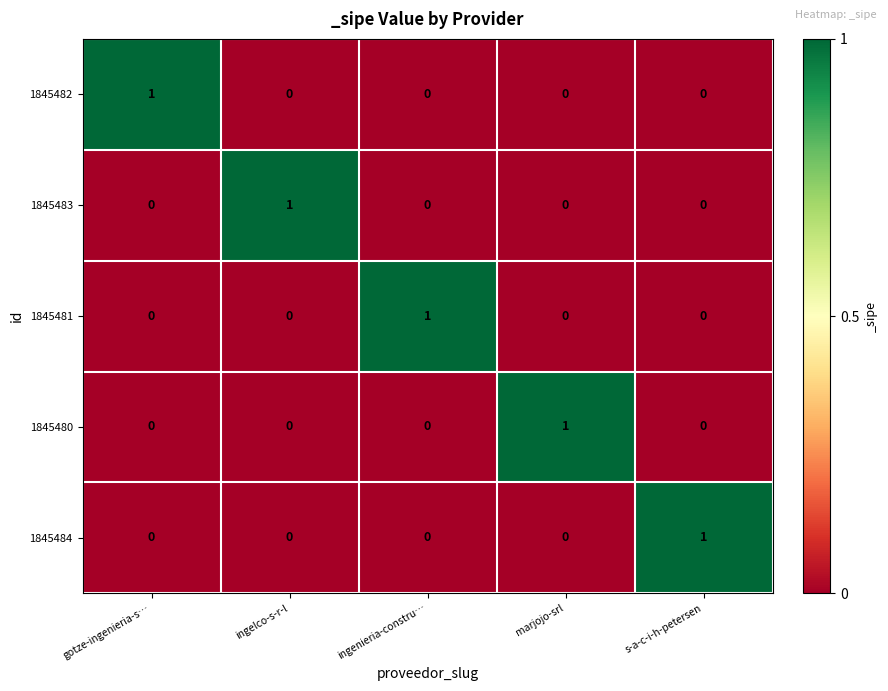

Is the value of 1845484 at s-a-c-i-h-petersen greater than the value of 1845480 at ingenieria-constru…?

Yes